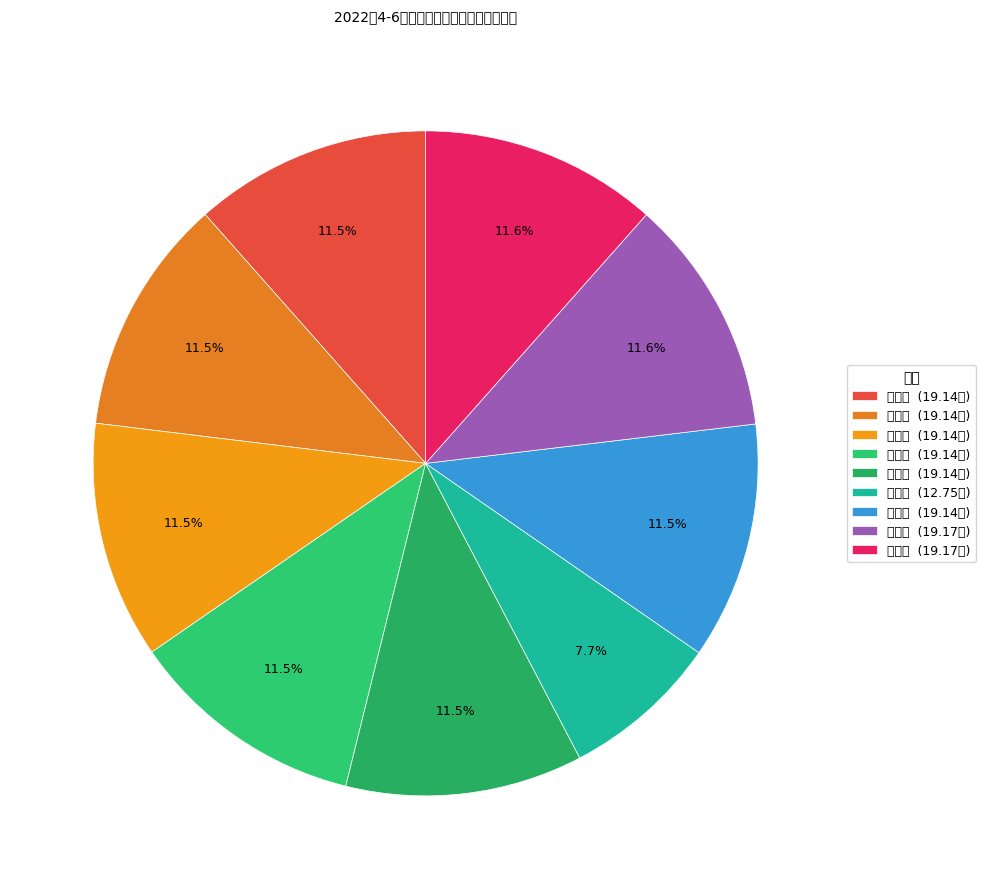

To the nearest percent, what is the difference between the 王艳红 and 徐晶晶 slice percentages?

4%